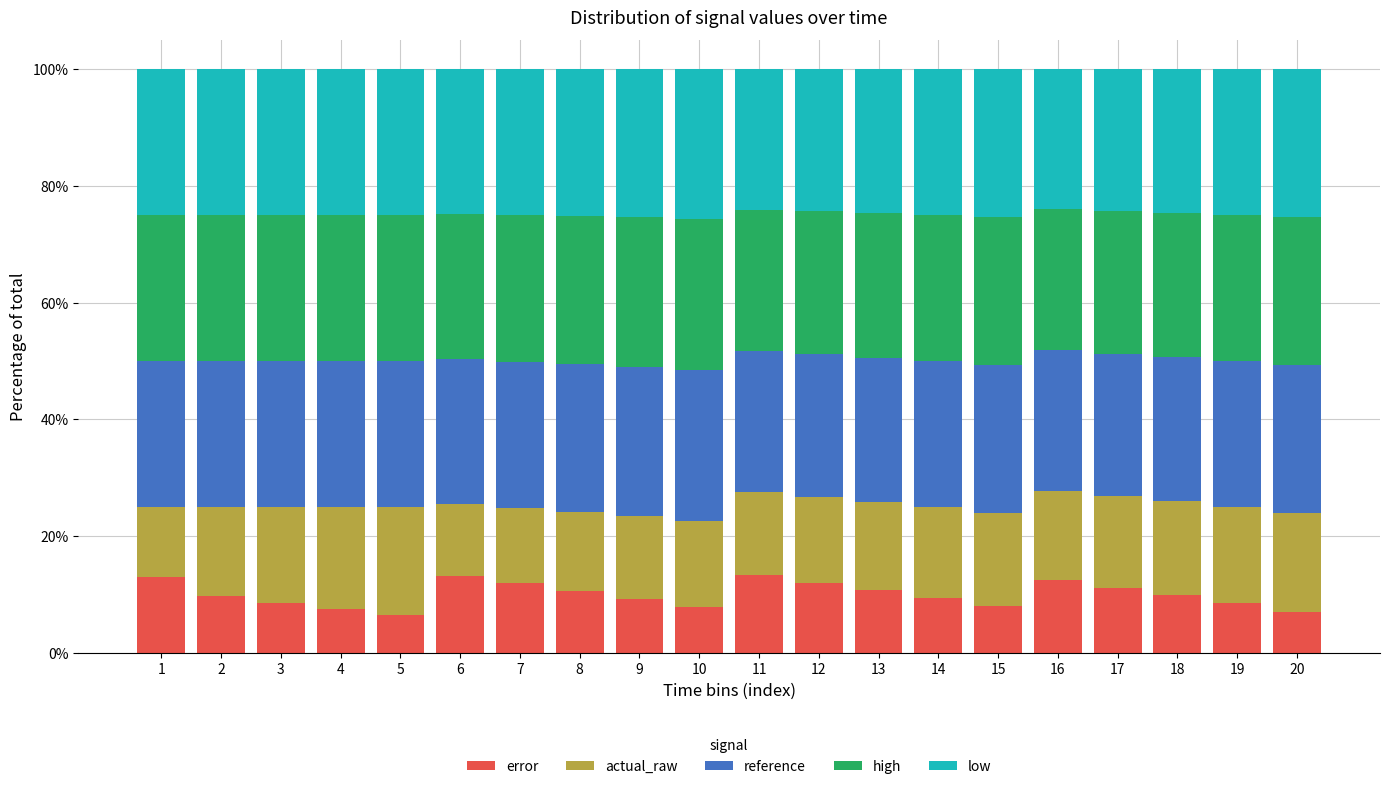

Is it true that error equals 6.4 at 5?

True